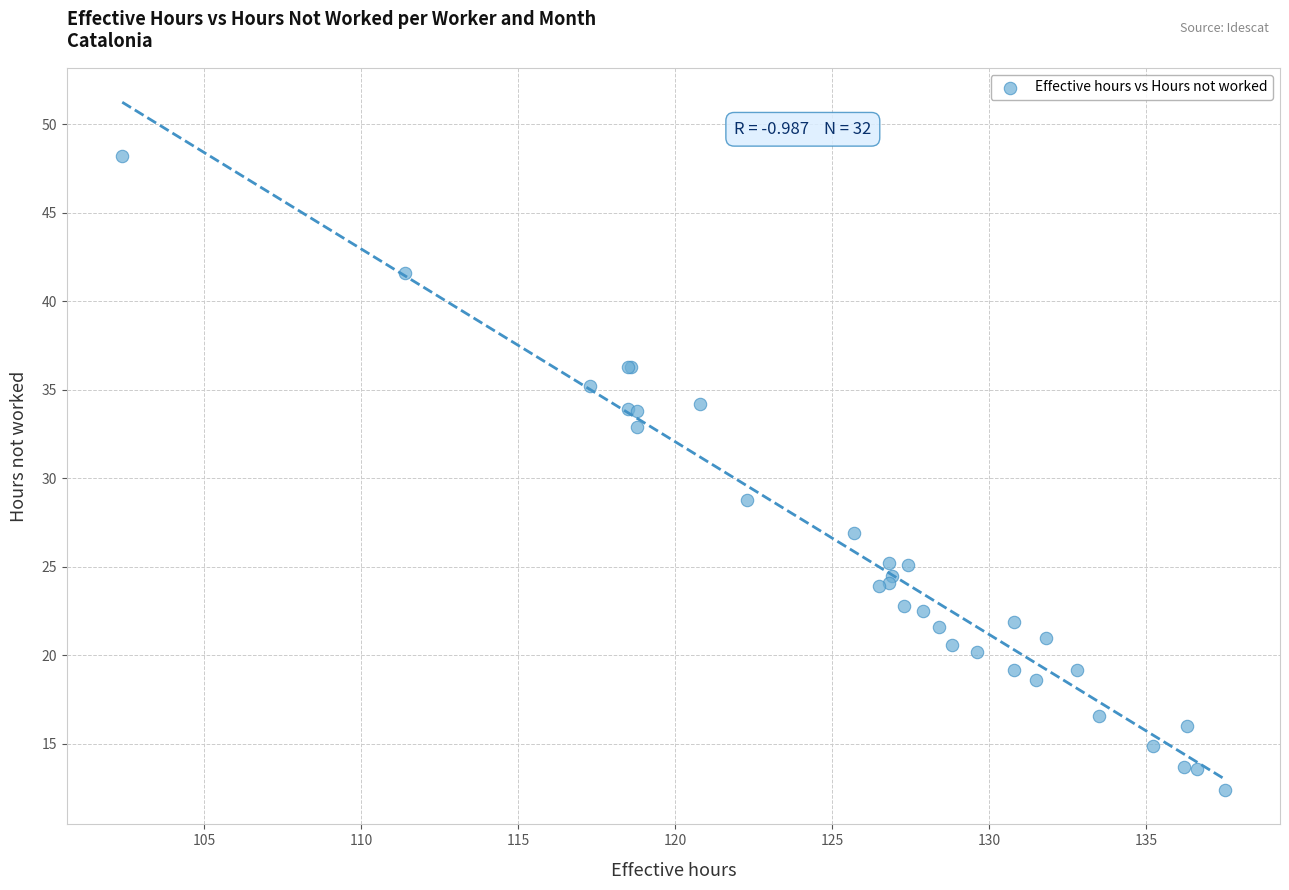

What Y value in the scatter plot is closest to 30?

28.8